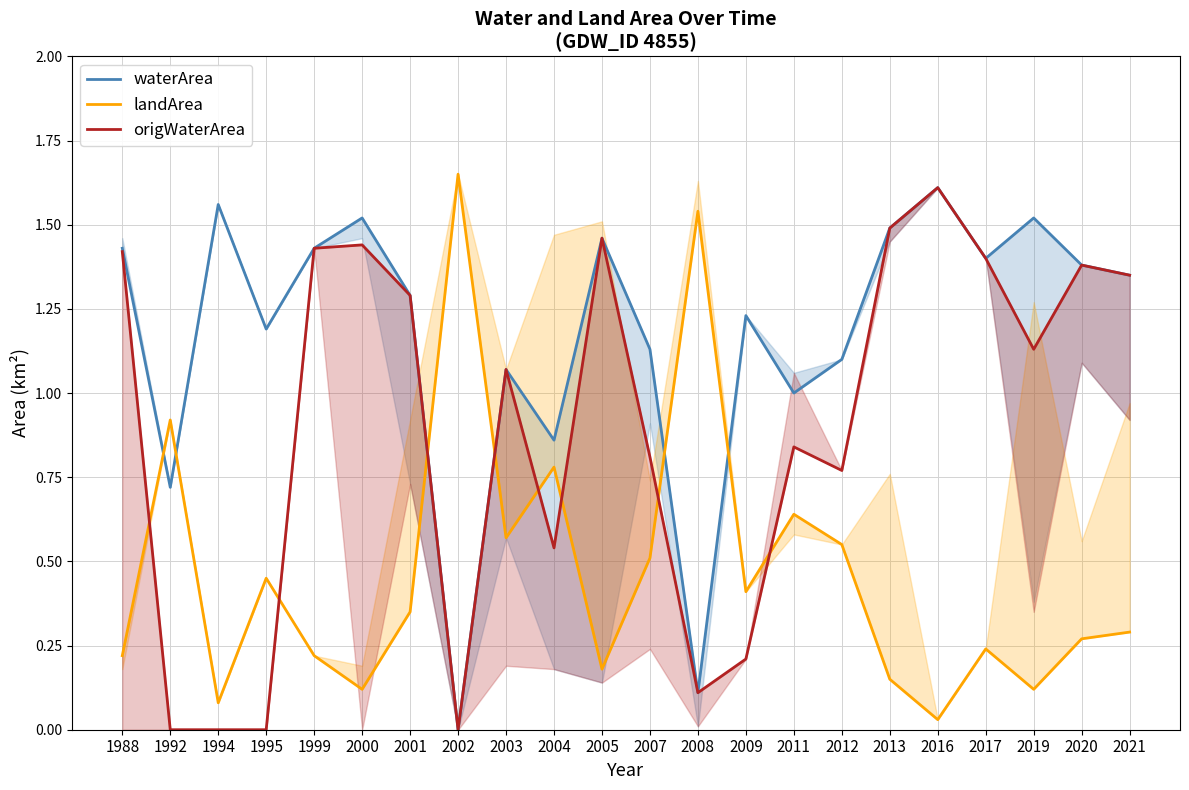

How many lines are shown in the chart?

3